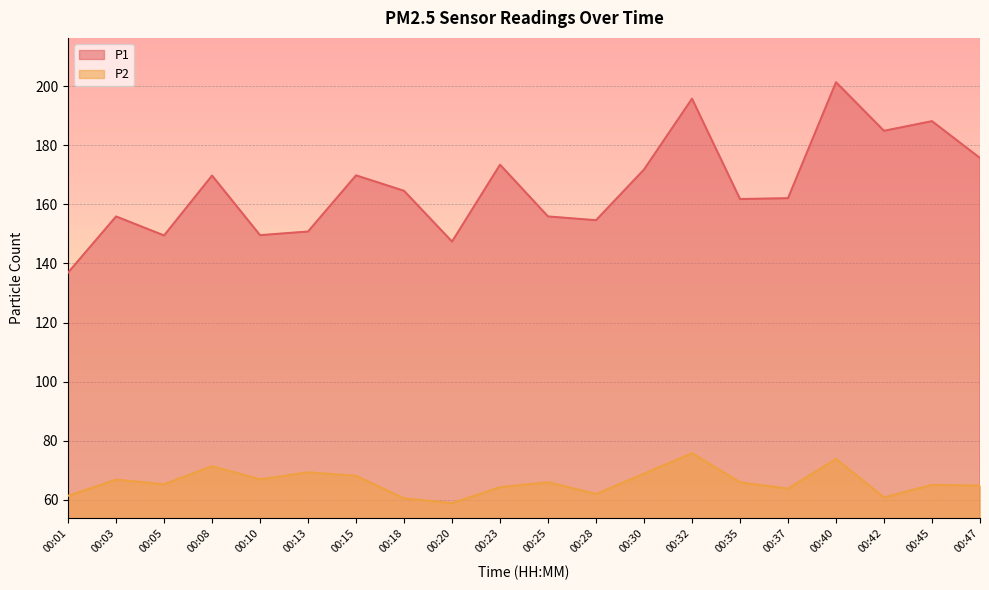

What is the approximate value of P2 at 00:13?

69.4